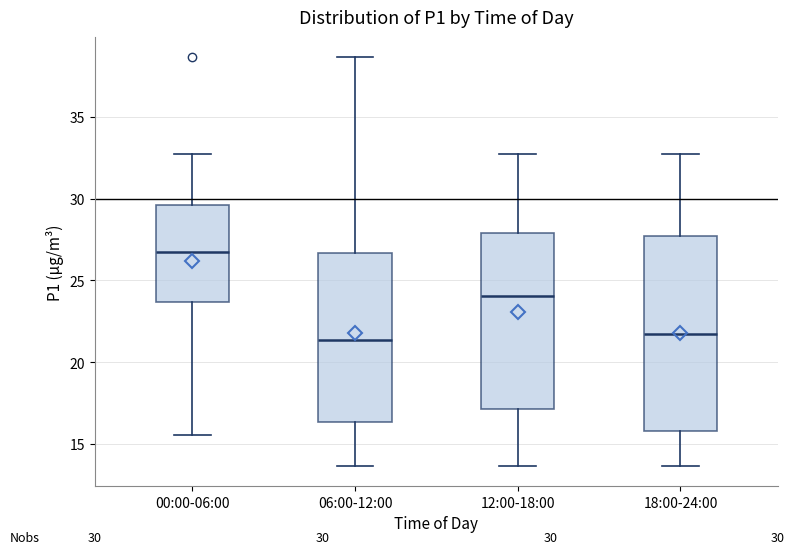

Comparing the boxes themselves (not the whiskers), which one is the tallest?

18:00-24:00